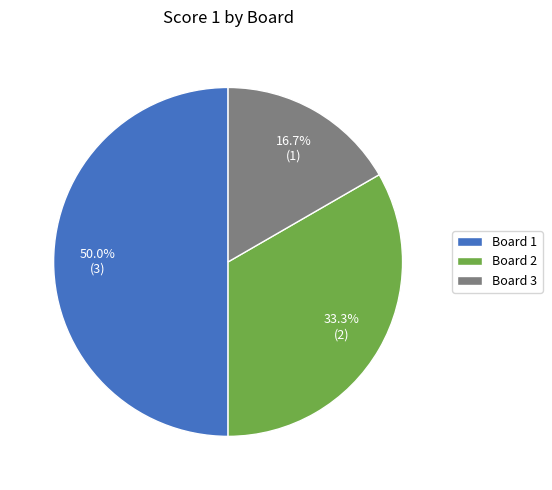

Rank the categories by value from highest to lowest.

Board 1, Board 2, Board 3